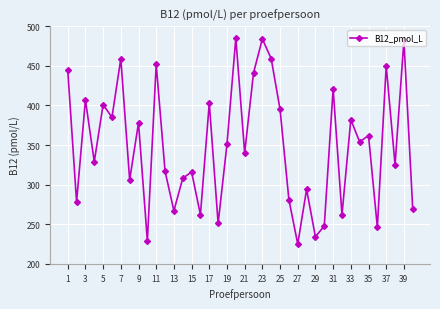

How many points are lower than both their immediate neighbors (excluding endpoints)?

15